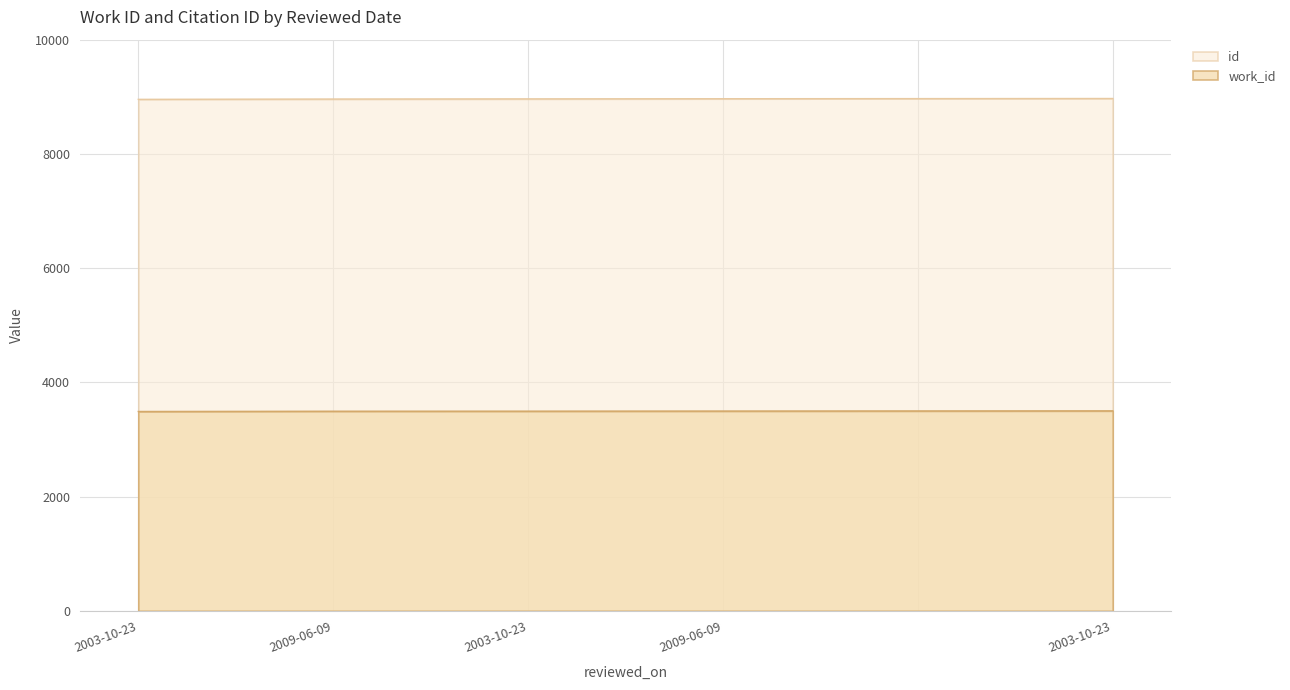

At , list the series in order from largest to smallest.

id, work_id